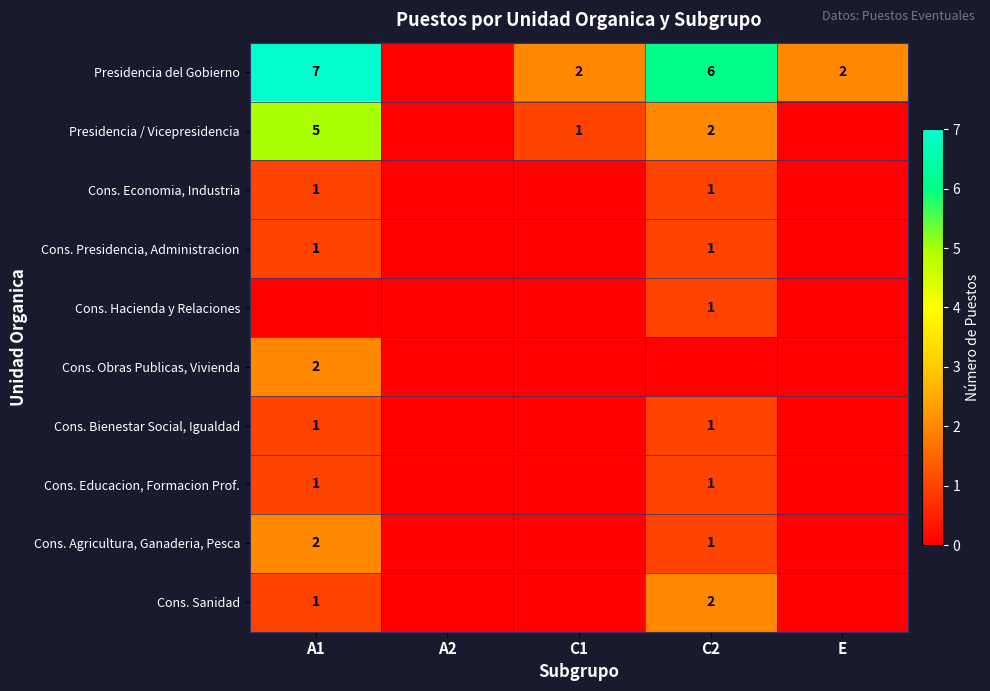

Between C1 and A2, which is larger?

C1